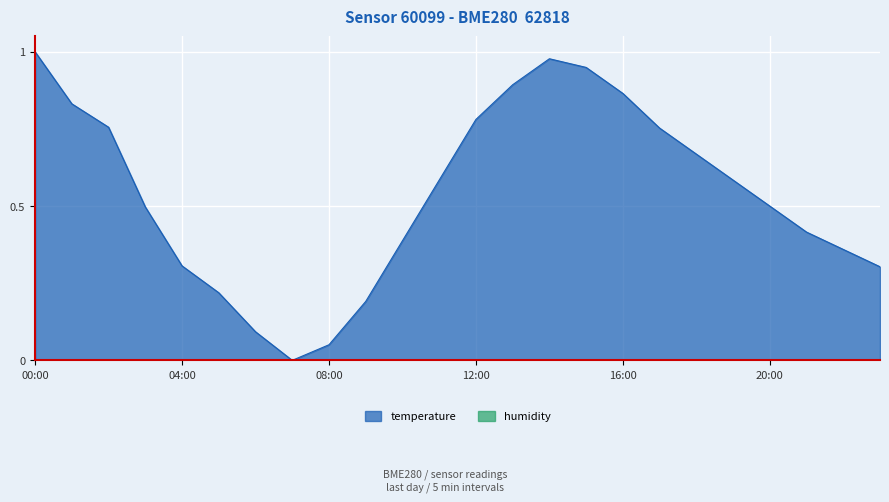

What is the greatest value displayed?

1.0